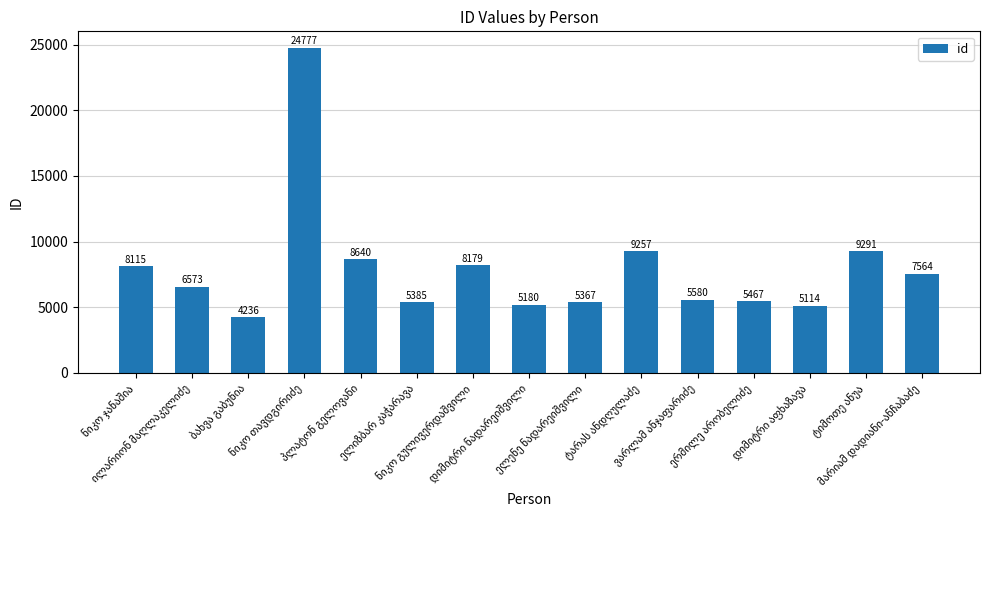

What is the average value?

7915